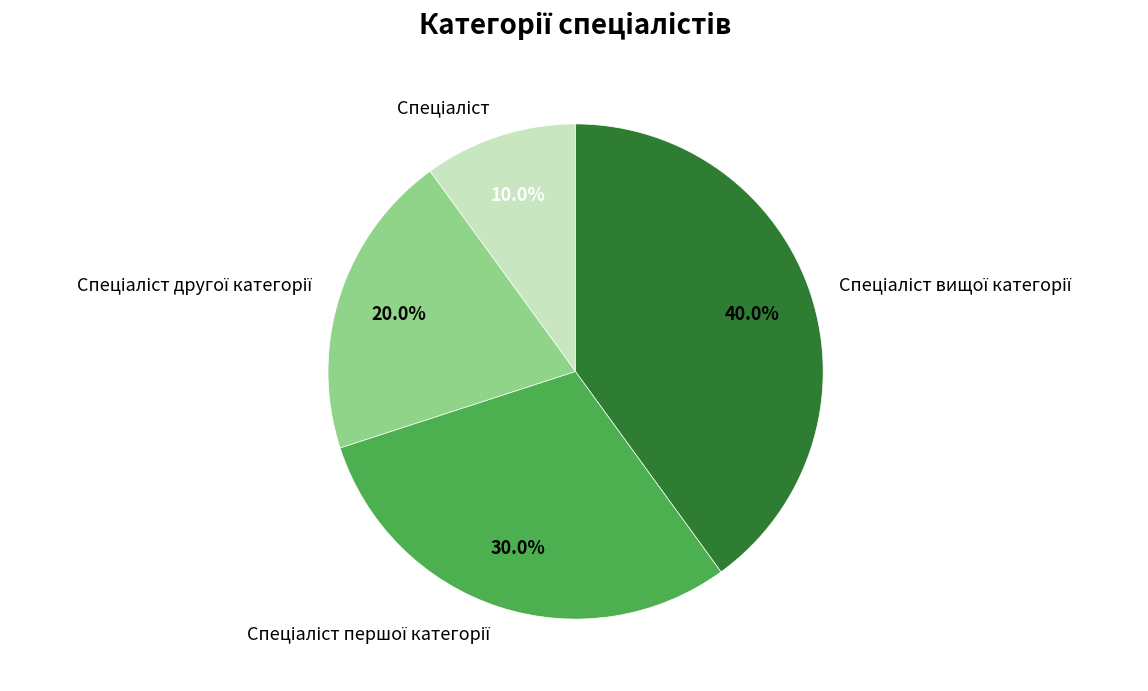

Is there a majority slice in this chart?

No